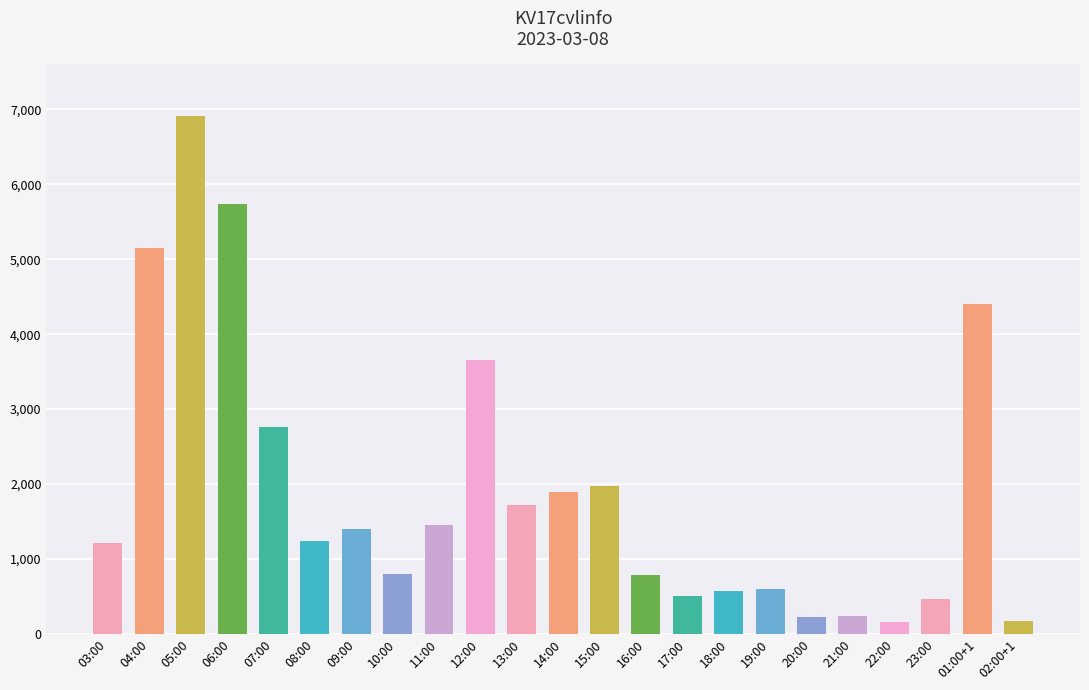

What is the change in value from 22:00 to 23:00?

+305